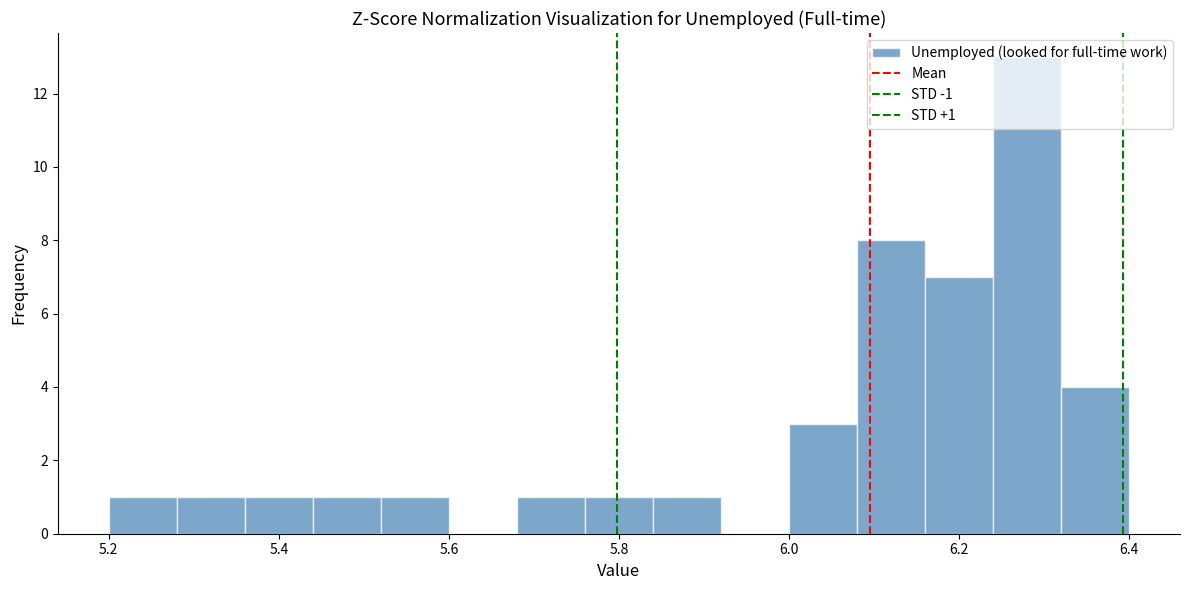

Over which range of the x-axis is the bar tallest?

6.24 to 6.32